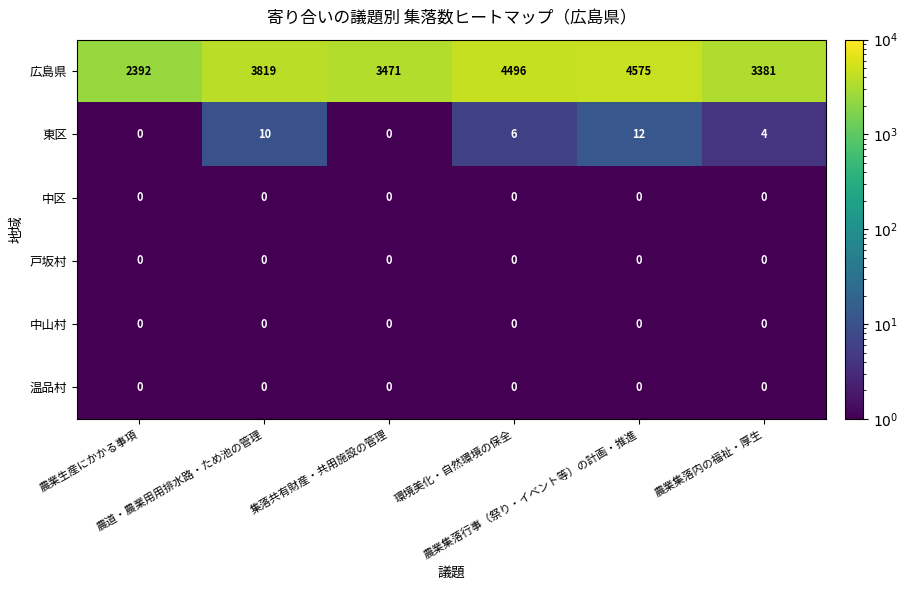

How many series are shown in this chart?

6